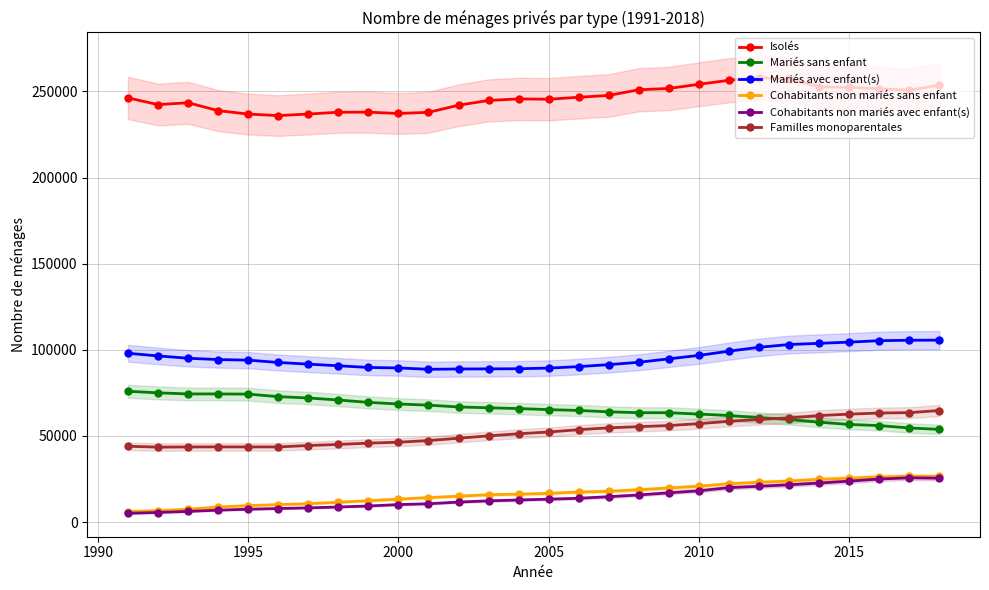

What value does the Mariés sans enfant series have at 2010, to the nearest 50?

62700